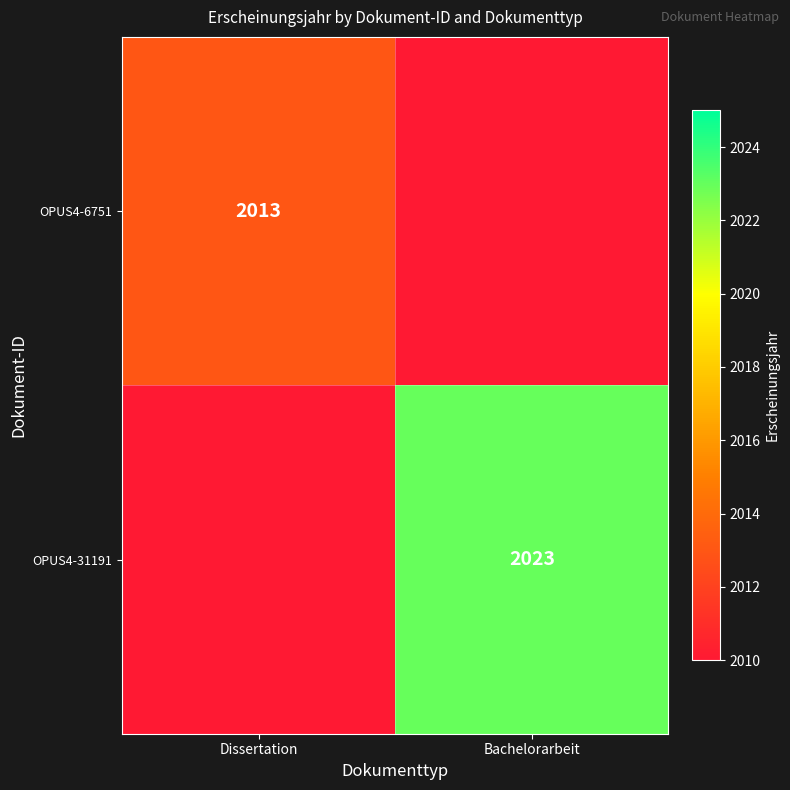

Is it true that OPUS4-31191 equals 2916 at Bachelorarbeit?

False